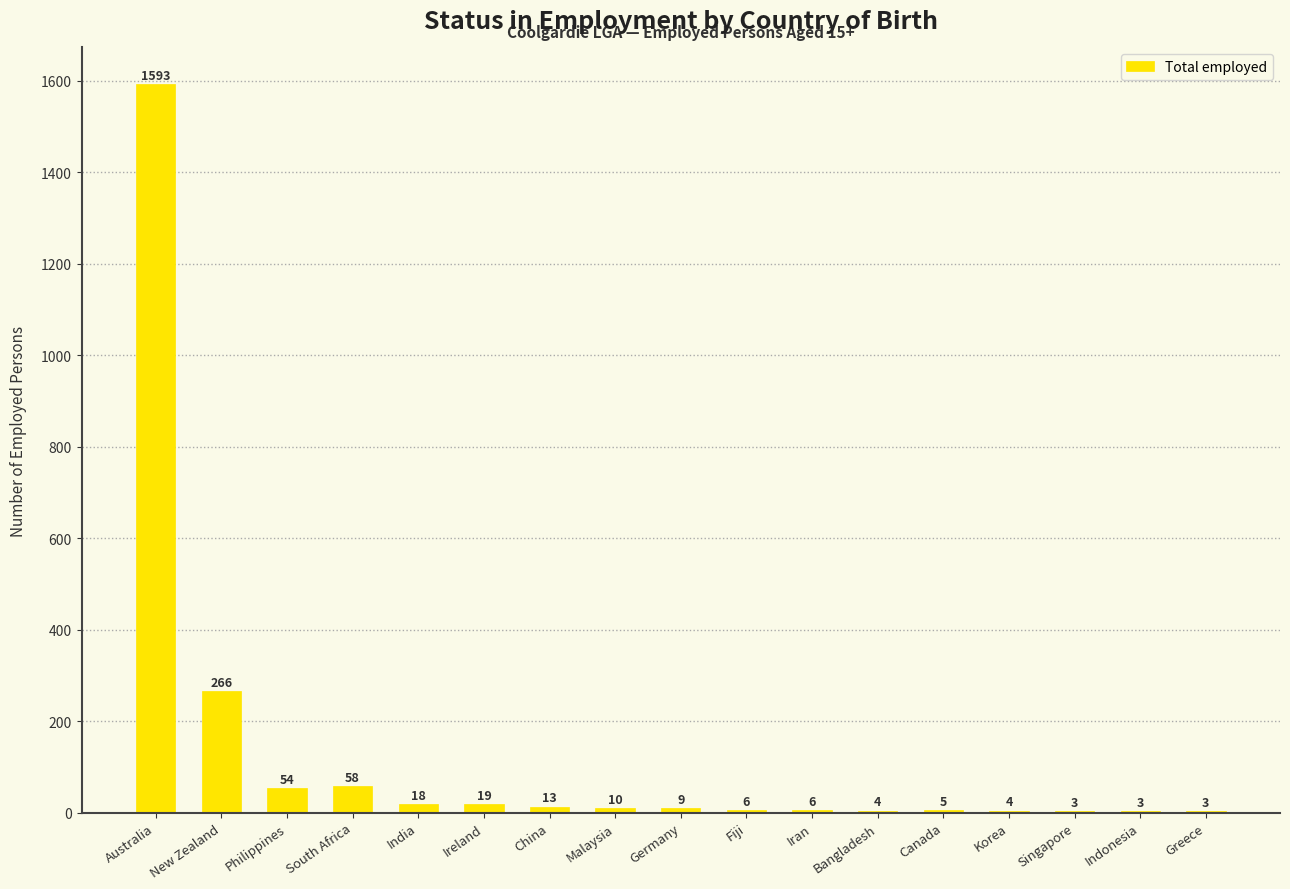

Which has a higher value, Germany or Greece?

Germany